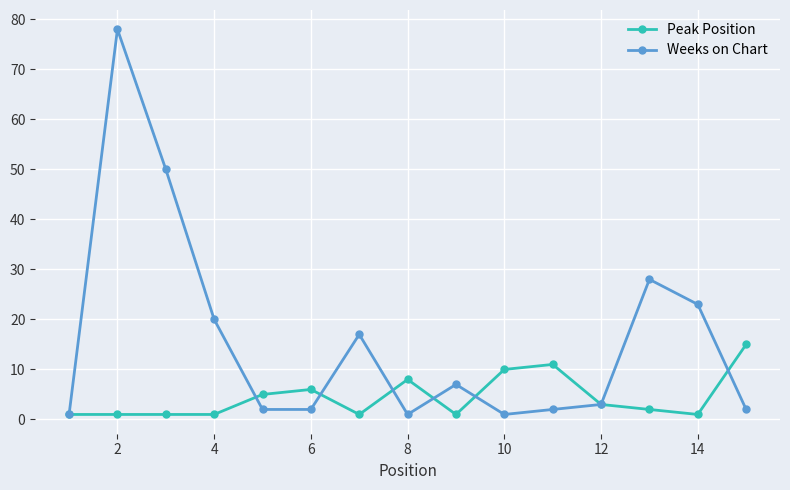

Reading left to right, extract all data points from this chart.

Peak Position: 1	1	1	1	5	6	1	8	1	10	11	3	2	1	15
Weeks on Chart: 1	78	50	20	2	2	17	1	7	1	2	3	28	23	2